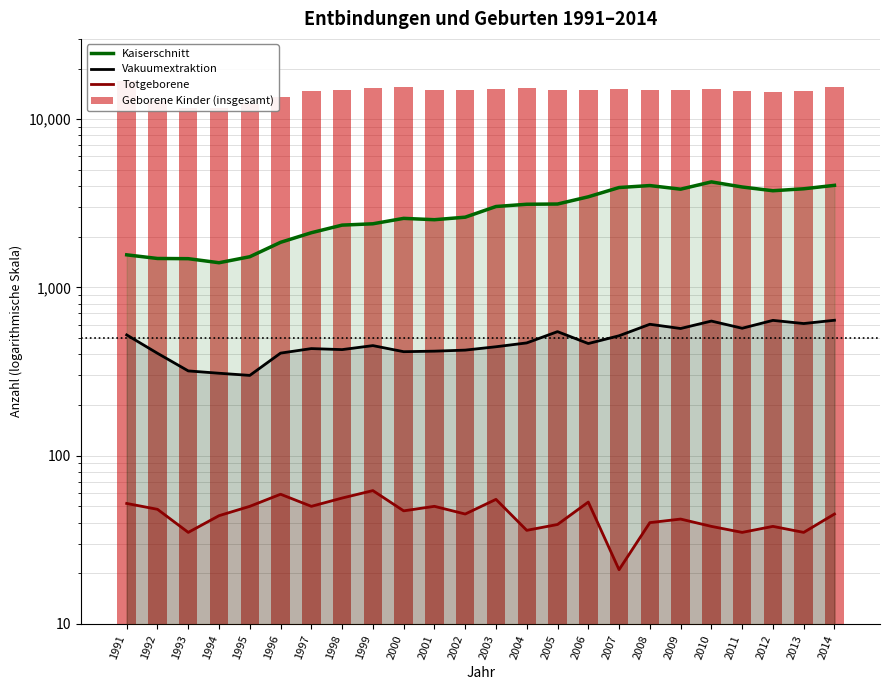

What is the maximum value for Geborene Kinder (insgesamt)?

16910